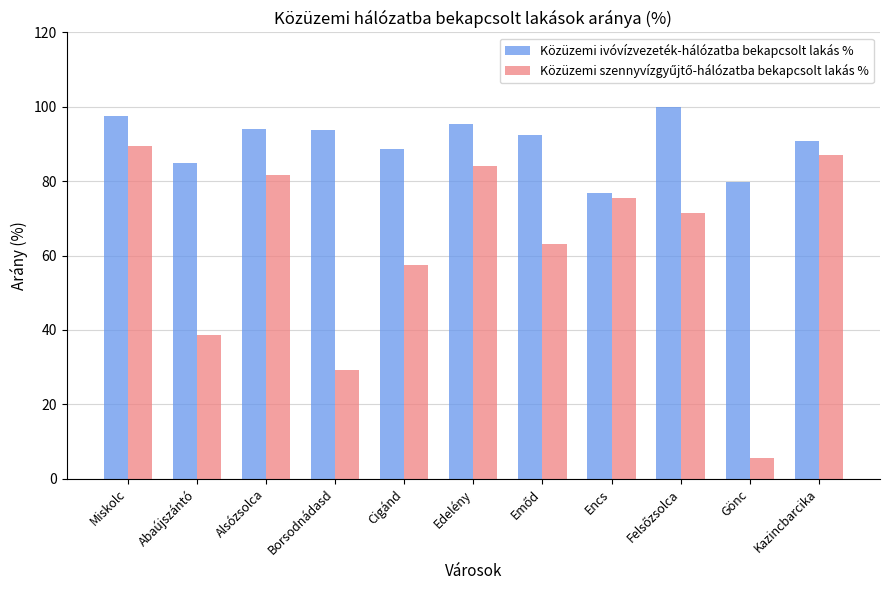

Count the number of data series in this chart.

2